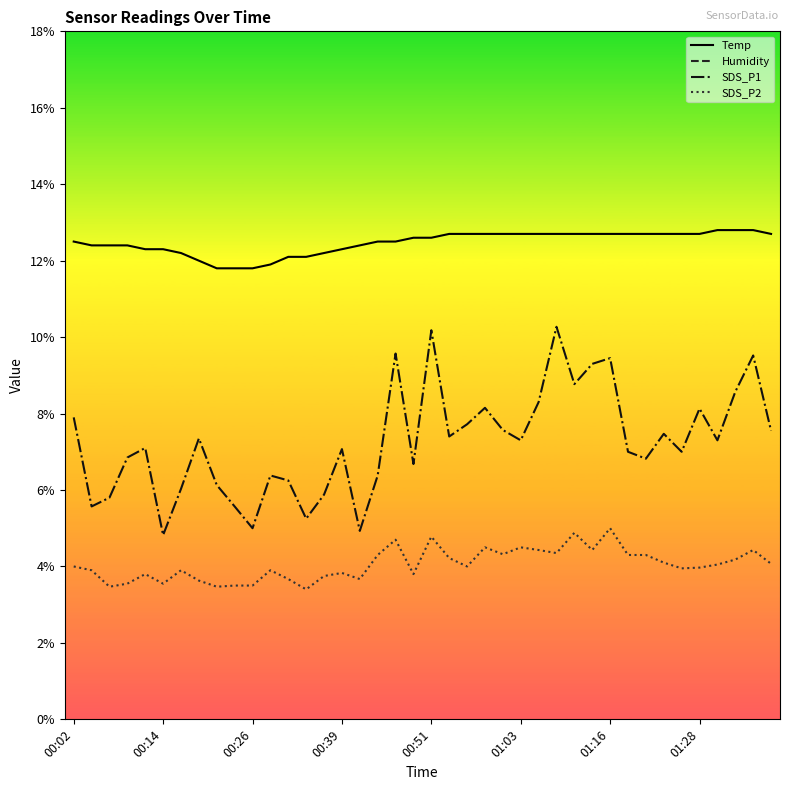

What position from the left is 36?

37